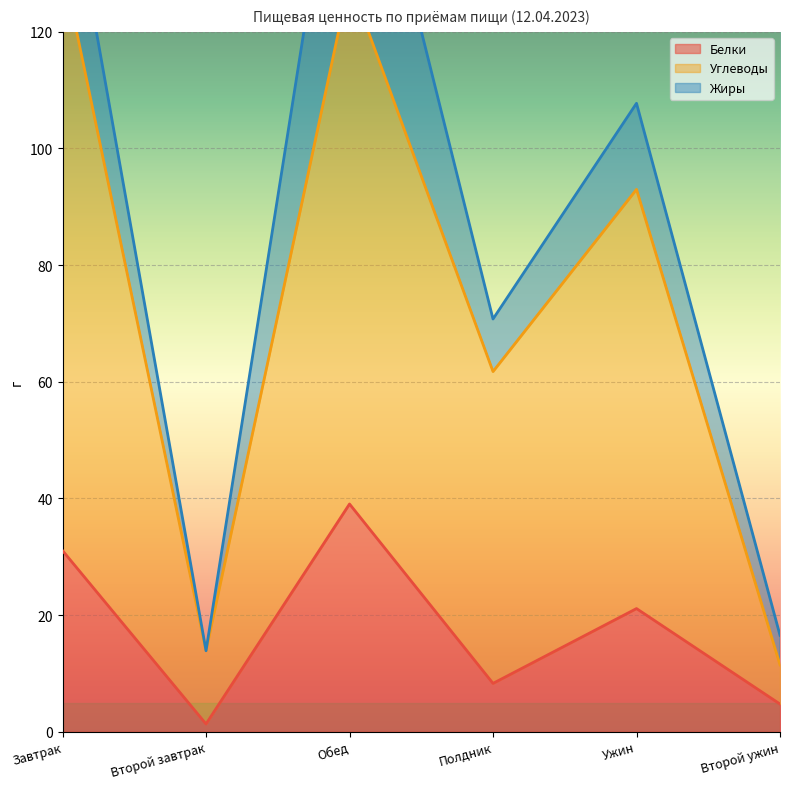

Between Полдник and Второй ужин, which series saw the biggest shift?

Углеводы